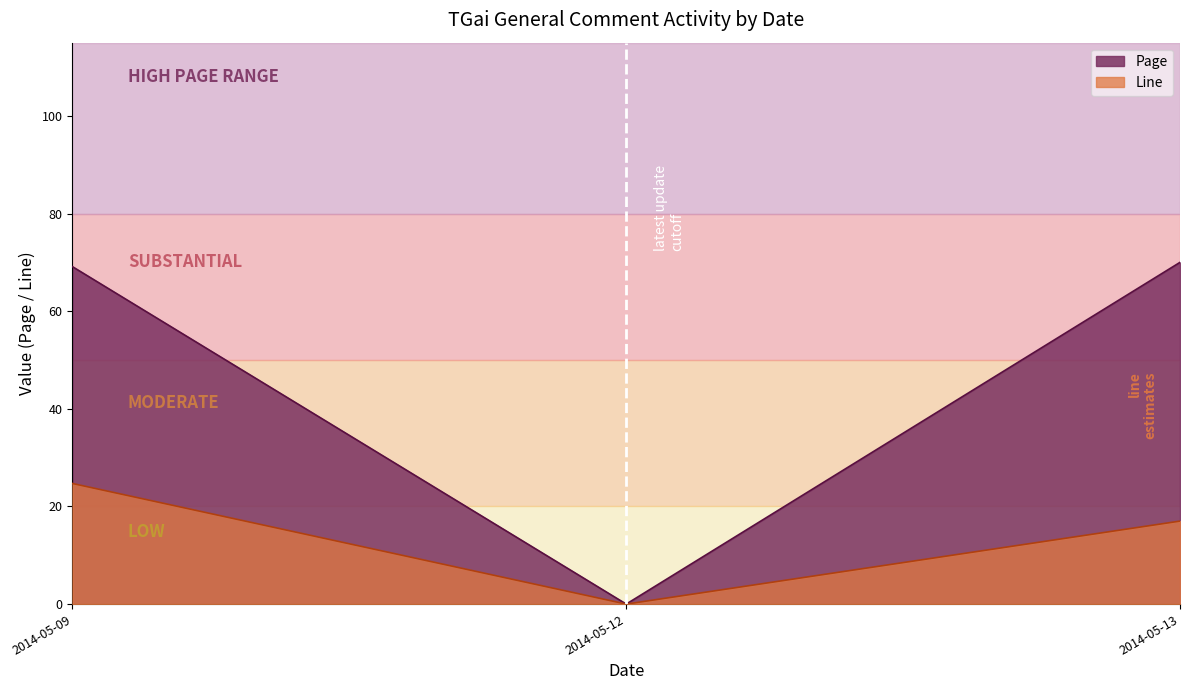

Which series has the largest range (max minus min)?

Page